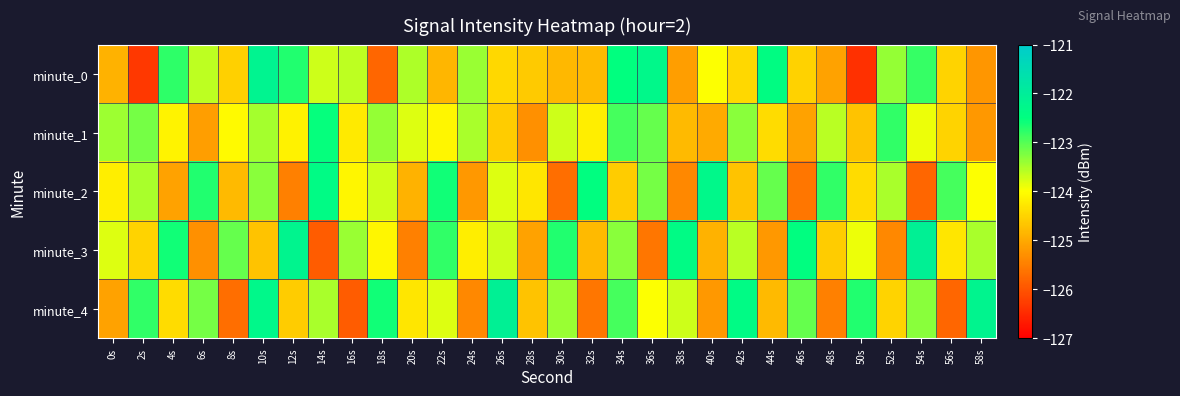

How many distinct data groups are displayed?

5